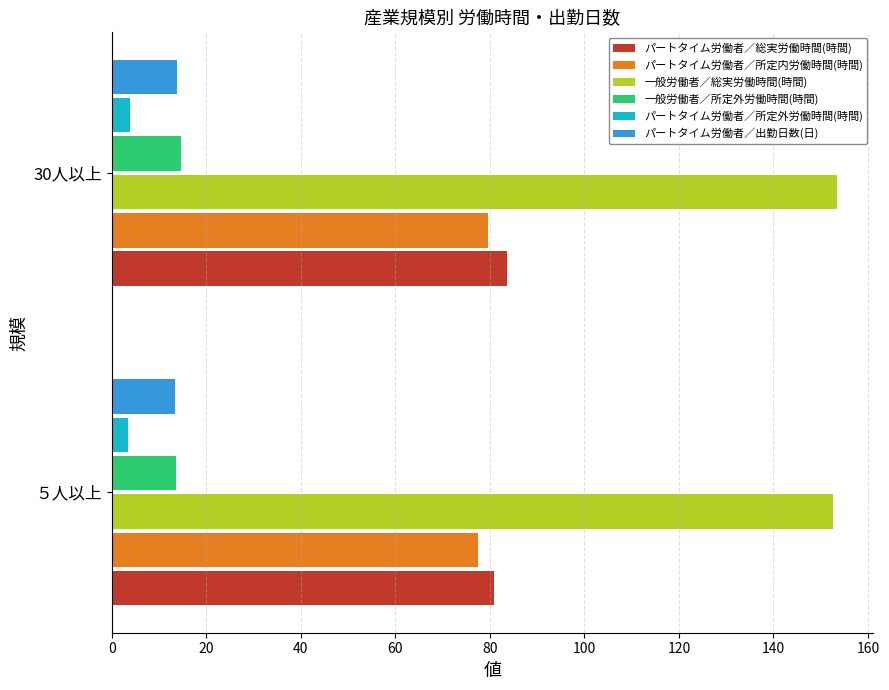

Is it true that パートタイム労働者／総実労働時間(時間) equals 80.8 at ５人以上?

True